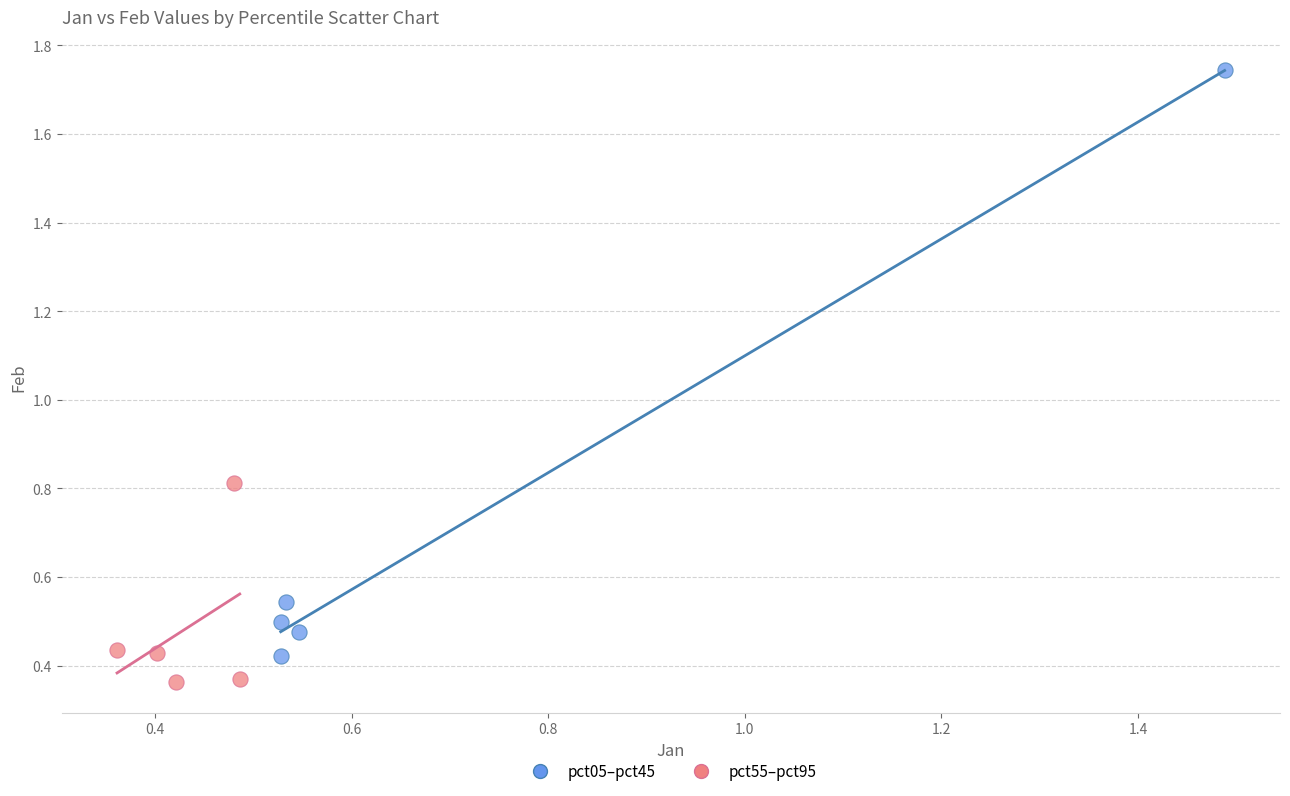

Which series contains the highest Y value?

pct05–pct45